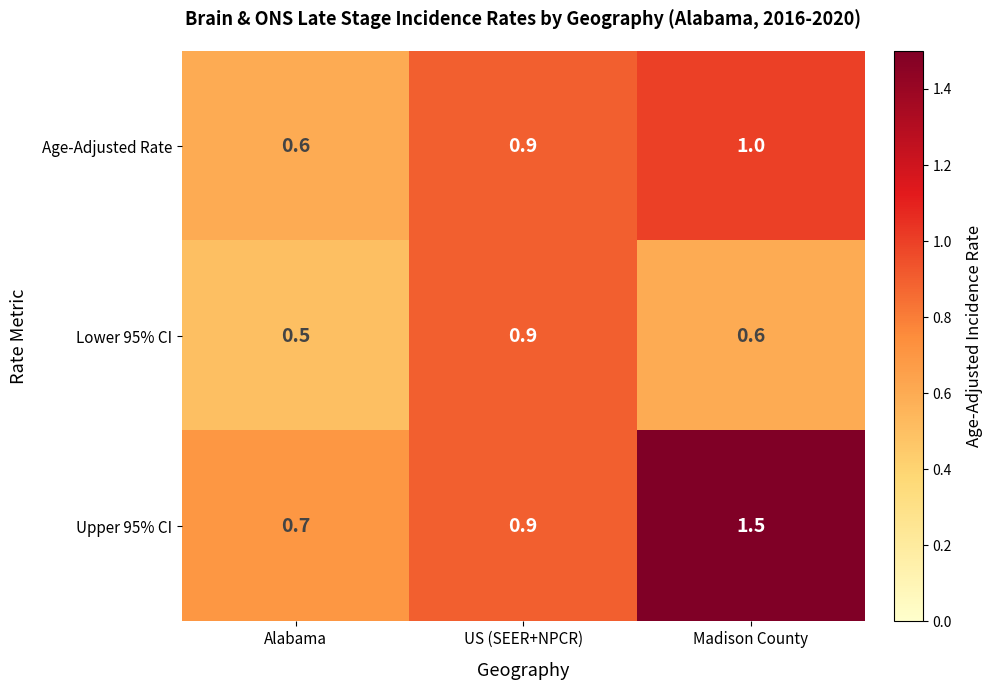

What is the difference between the maximum and minimum values in the Lower 95% CI series?

0.4